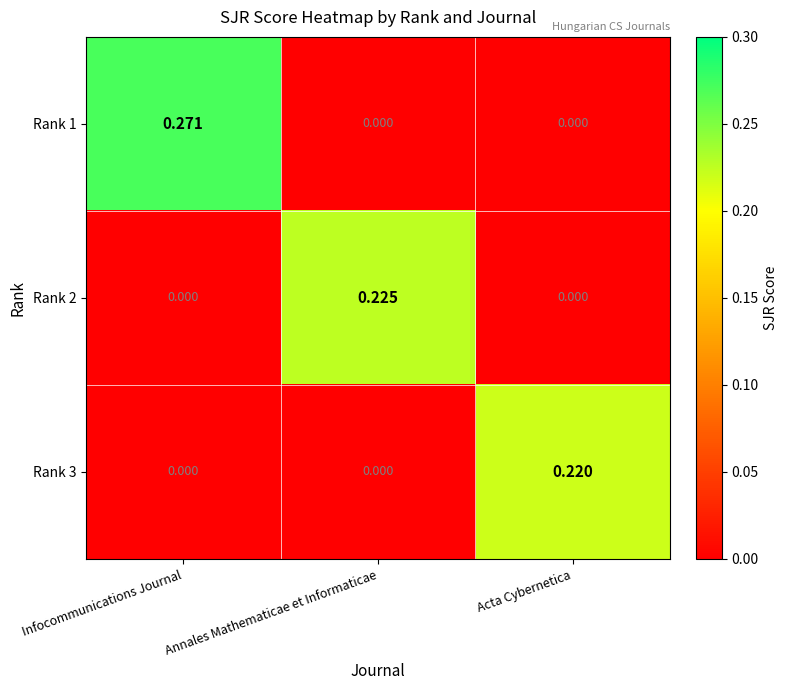

Is the value of Rank 1 at Infocommunications Journal greater than the value of Rank 2 at Acta Cybernetica?

Yes